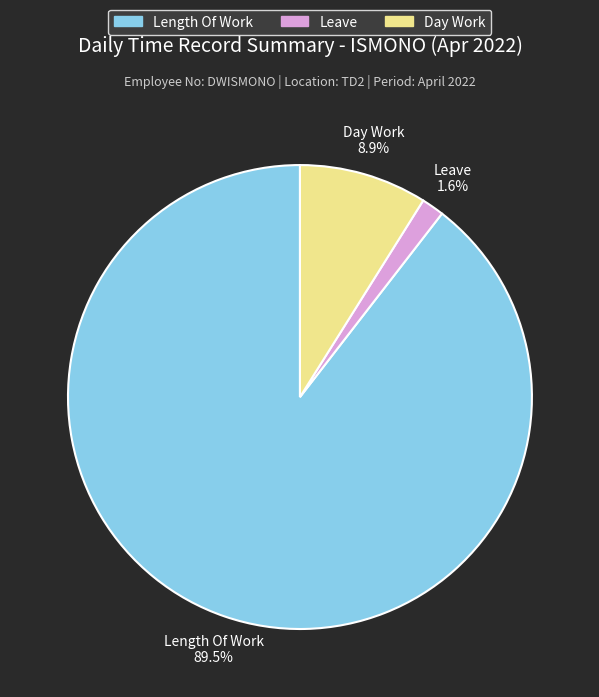

Is there a majority slice in this chart?

Yes